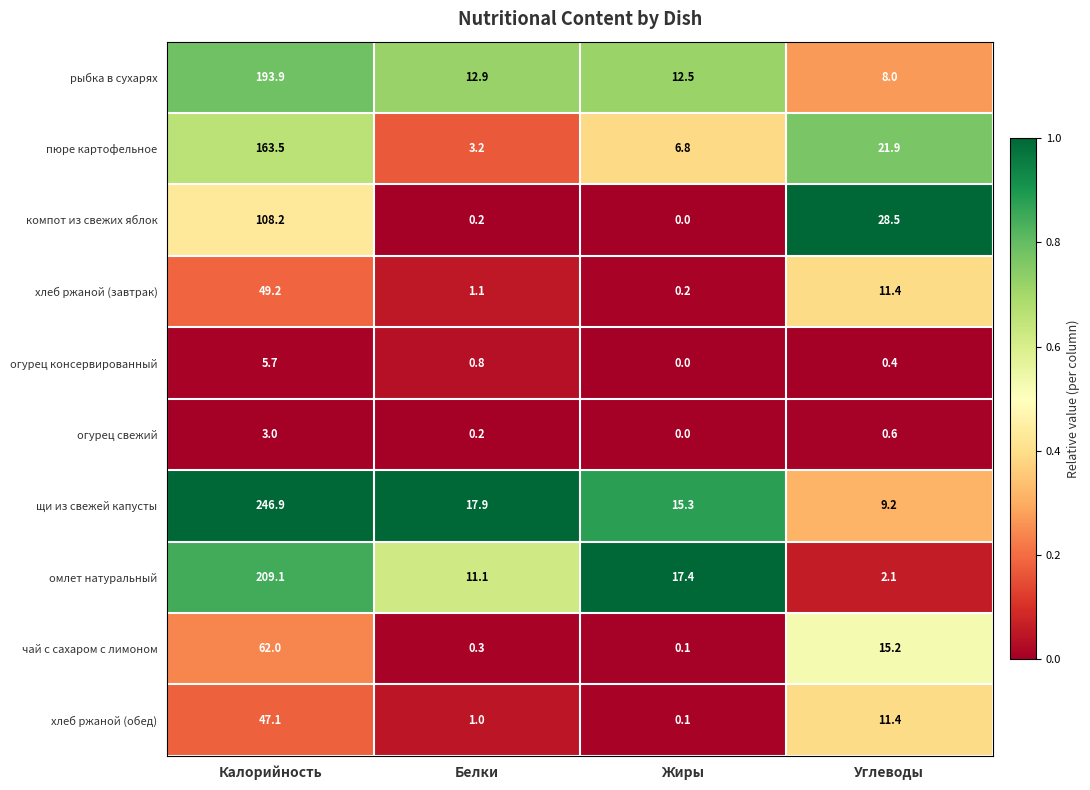

Where is щи из свежей капусты nearest to the value 128?

Белки